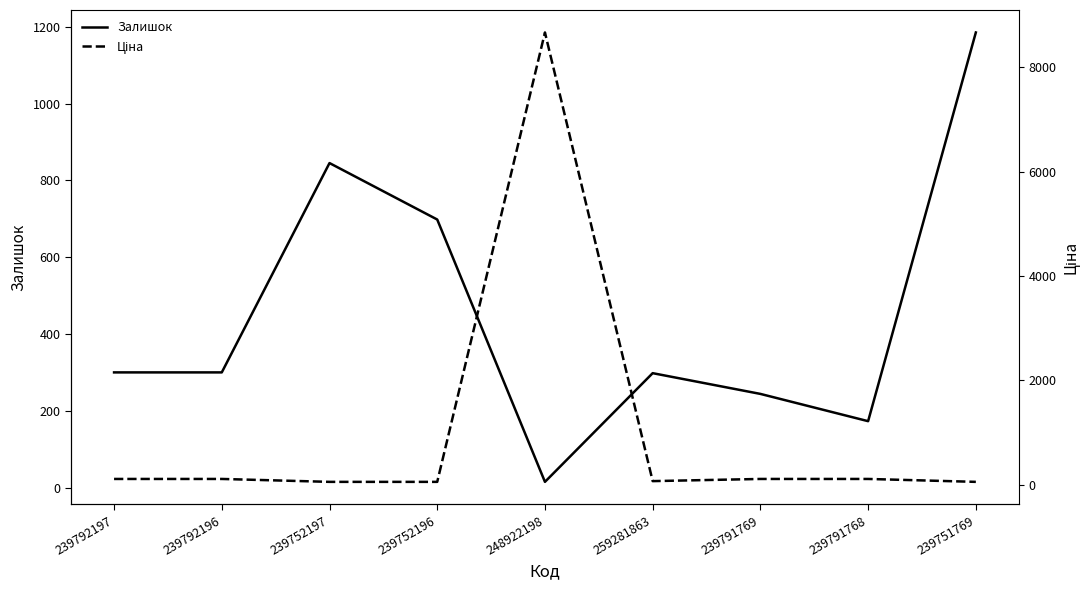

What is the difference between the second highest and second lowest values in the Ціна series?

55.8